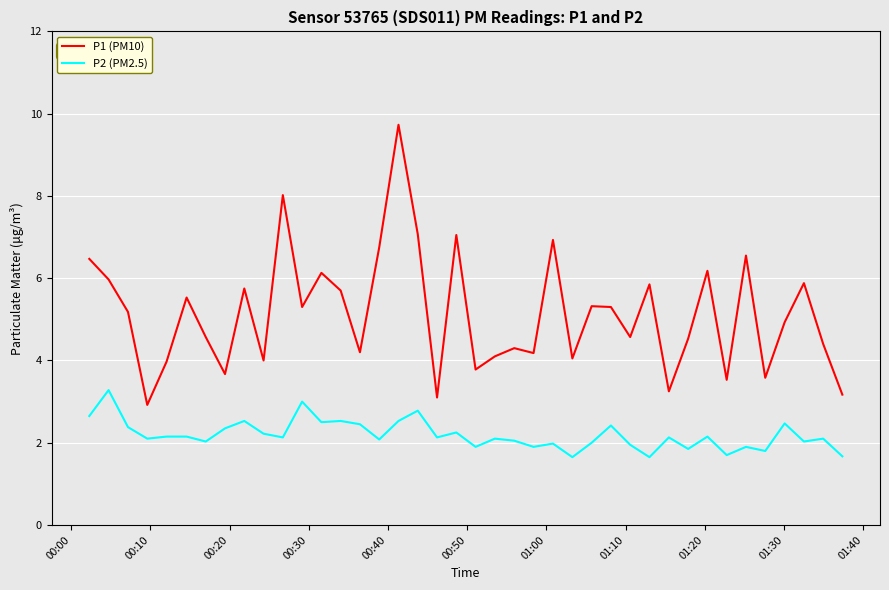

What is the difference between the maximum and minimum values in the P2 (PM2.5) series?

1.6